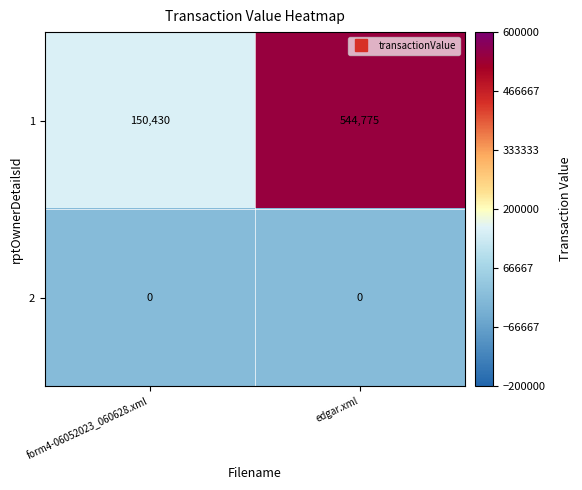

What is the difference between the highest and lowest values at edgar.xml?

544775